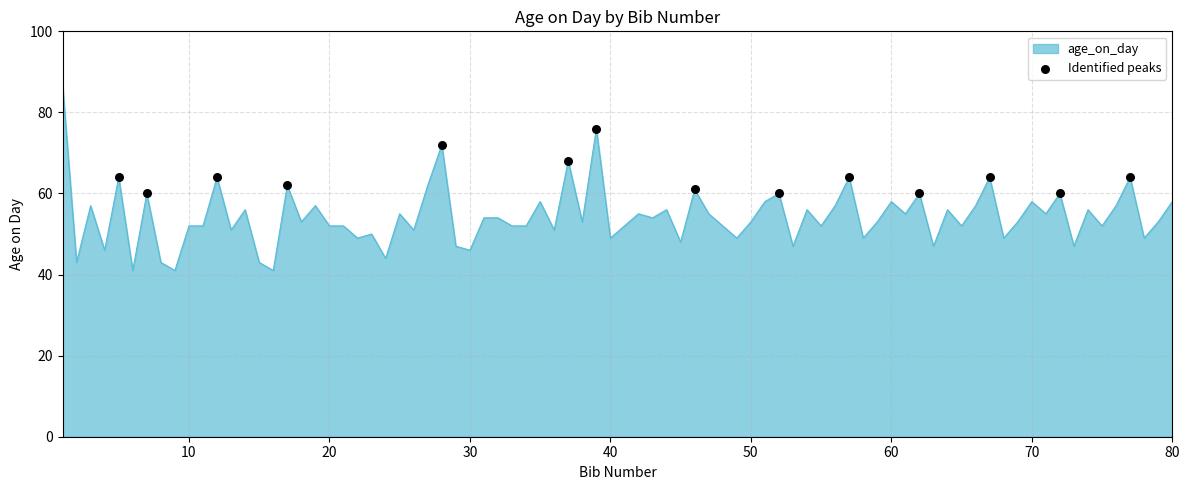

What is the maximum value shown in the chart?

87